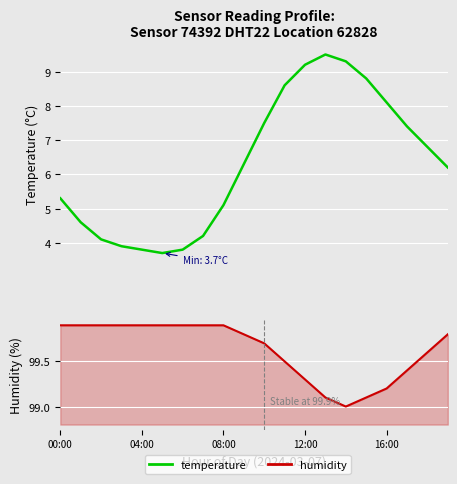

At which label is humidity closest to 99?

14